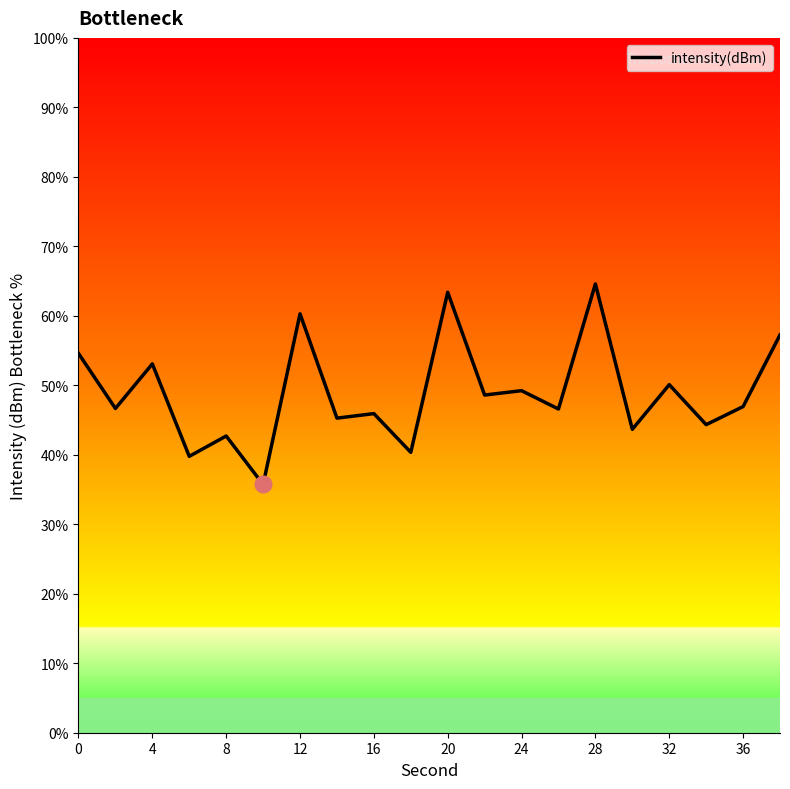

What is the maximum value shown in the chart?

64.6